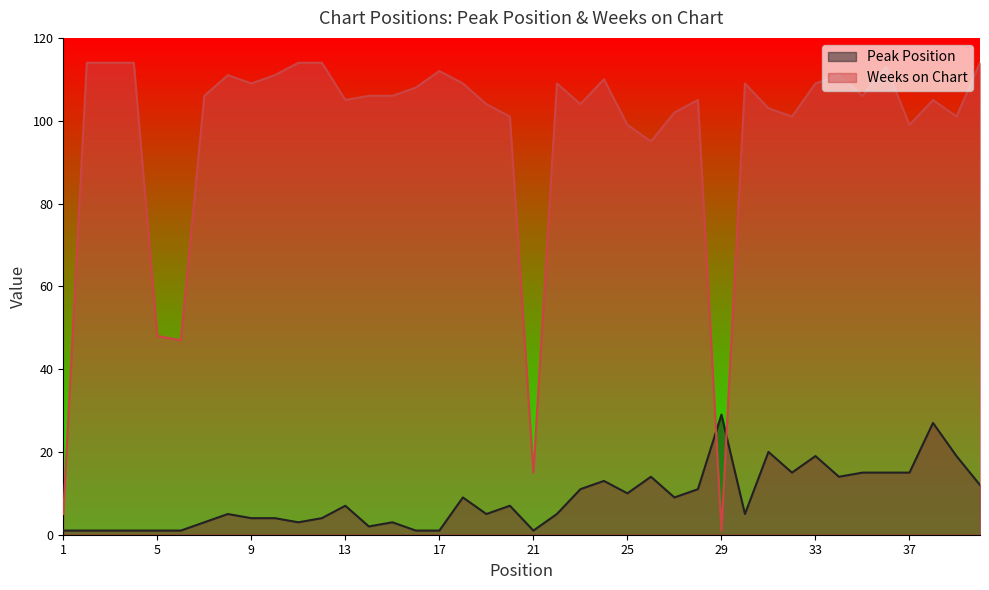

Read the Weeks on Chart value at 11.

114